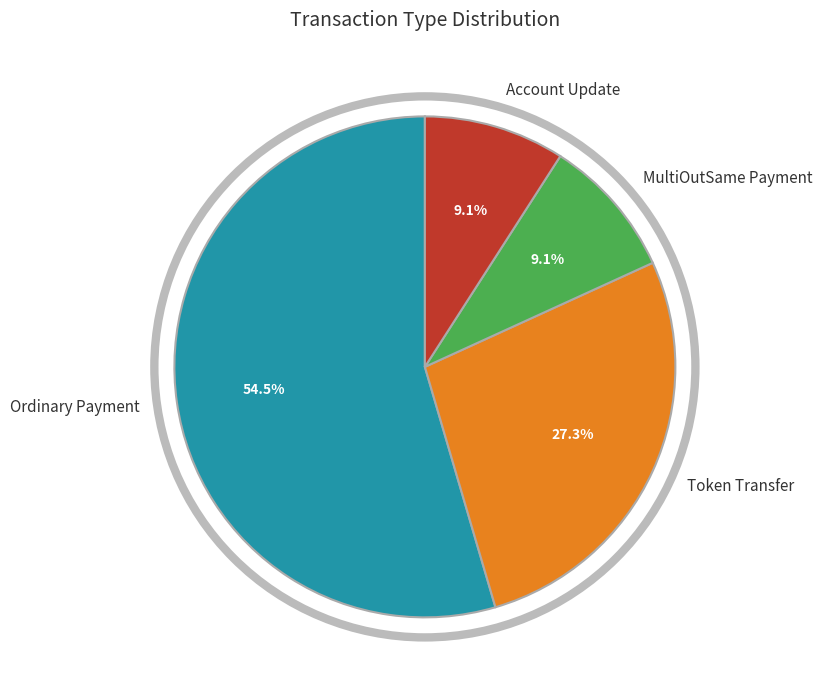

Is there any slice that represents more than half of the pie?

Yes